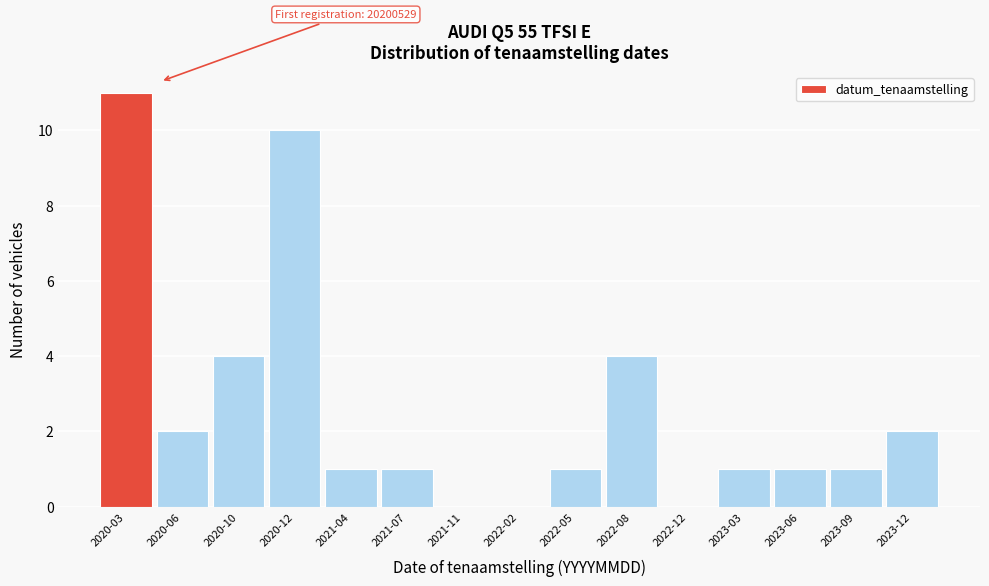

Reading left to right, transcribe all the data shown in this chart.

2020-03=11	2020-06=2	2020-10=4	2020-12=10	2021-04=1	2021-07=1	2021-11=0	2022-02=0	2022-05=1	2022-08=4	2022-12=0	2023-03=1	2023-06=1	2023-09=1	2023-12=2